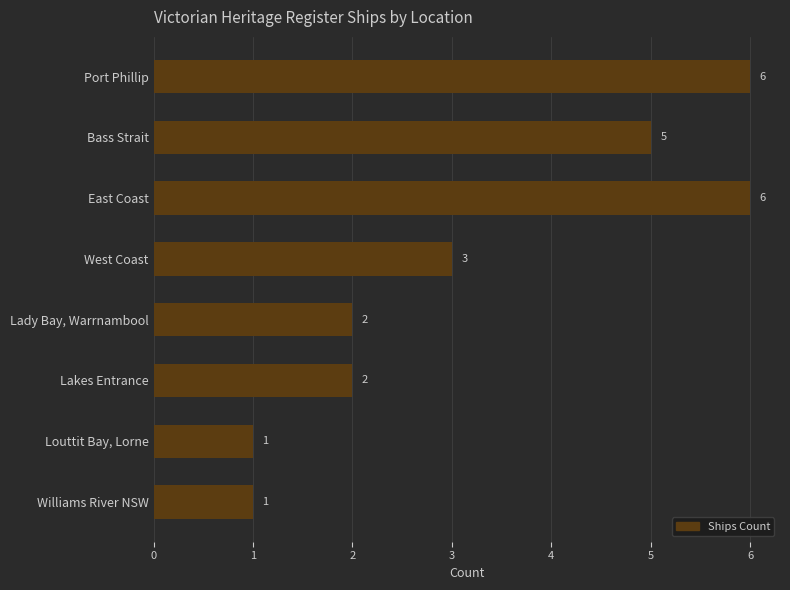

What is the change in value from Port Phillip to Louttit Bay, Lorne?

-5